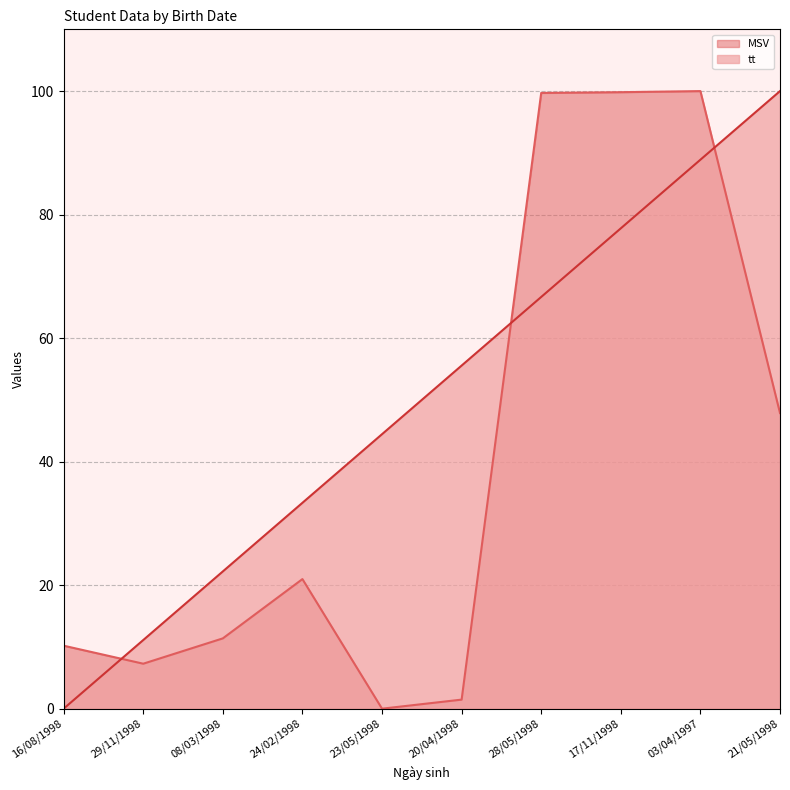

Reading left to right, list all the values displayed in this chart.

MSV: 10.2	7.3	11.4	21.0	0.0	1.5	99.7	99.8	100.0	47.9
tt: 0.0	11.1	22.2	33.3	44.4	55.6	66.7	77.8	88.9	100.0